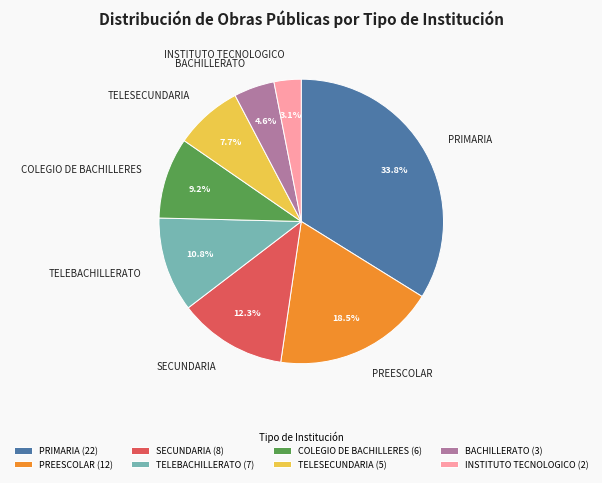

How many slices are in this pie chart?

8